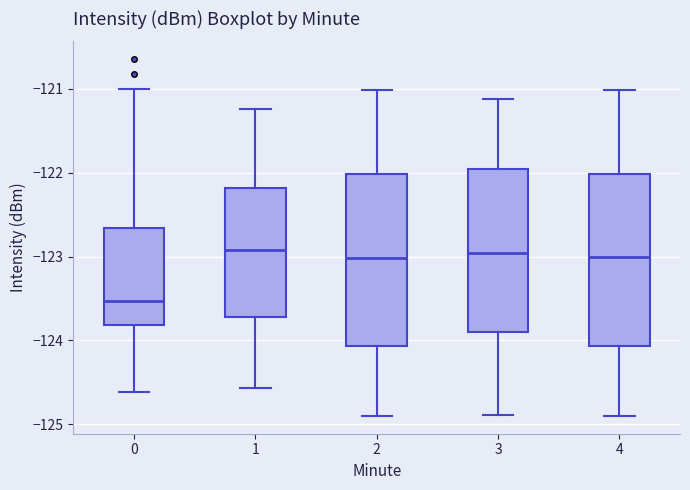

Where is the lower edge of the box at x = 1 on the y-axis? The values are not printed on the chart, so give them approximately, as read against the axis.

-123.7